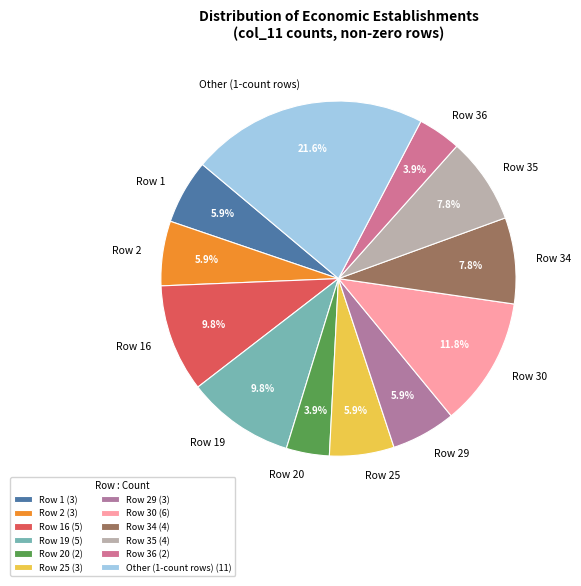

What portion of the pie excludes Row 25?

94.1%